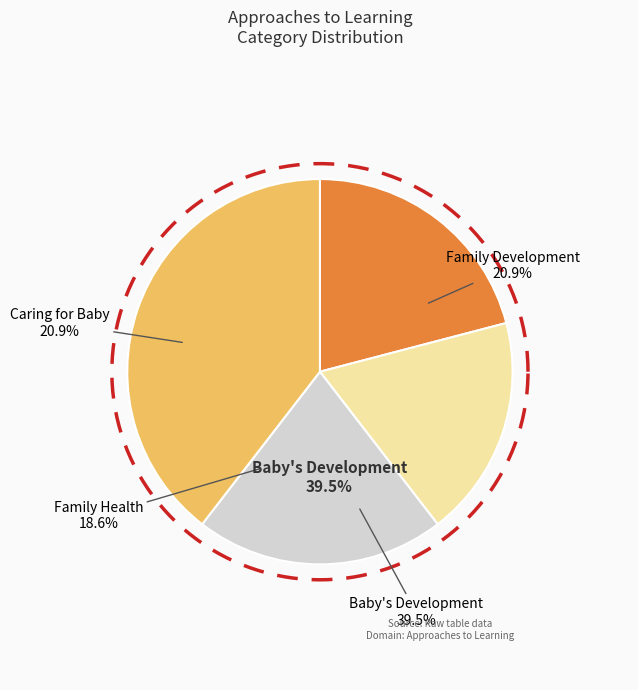

Count the number of slices in the pie.

5